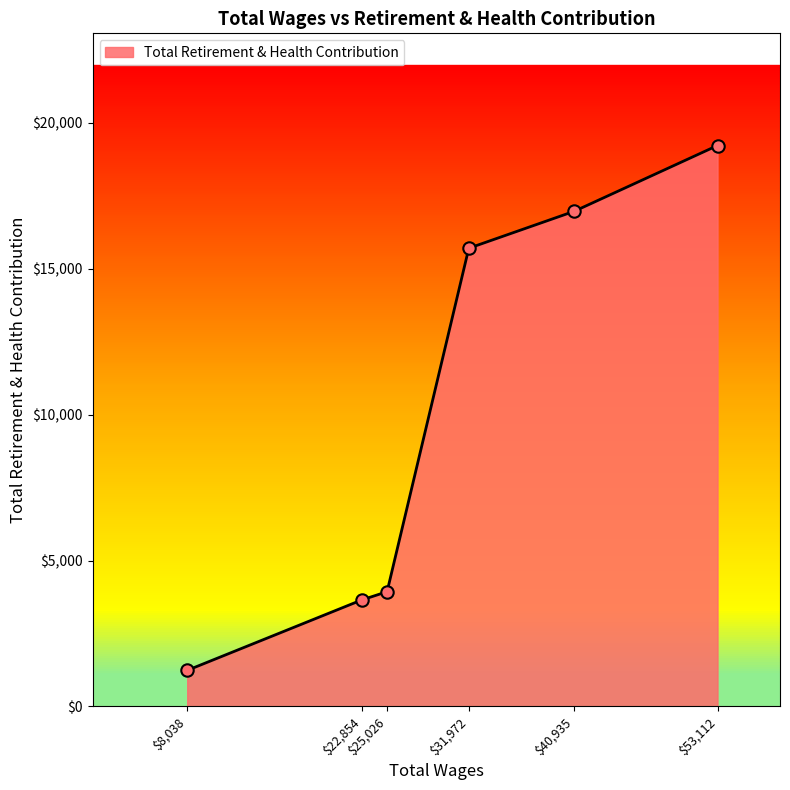

What is the maximum value shown in the chart?

19227